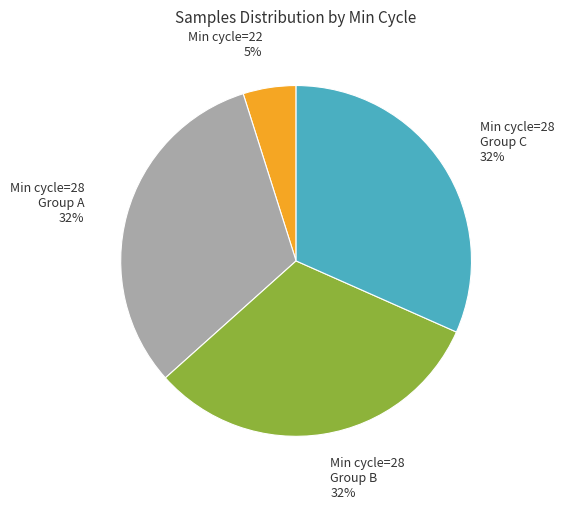

To the nearest percent, what is the difference between the largest and smallest slice percentages?

27%